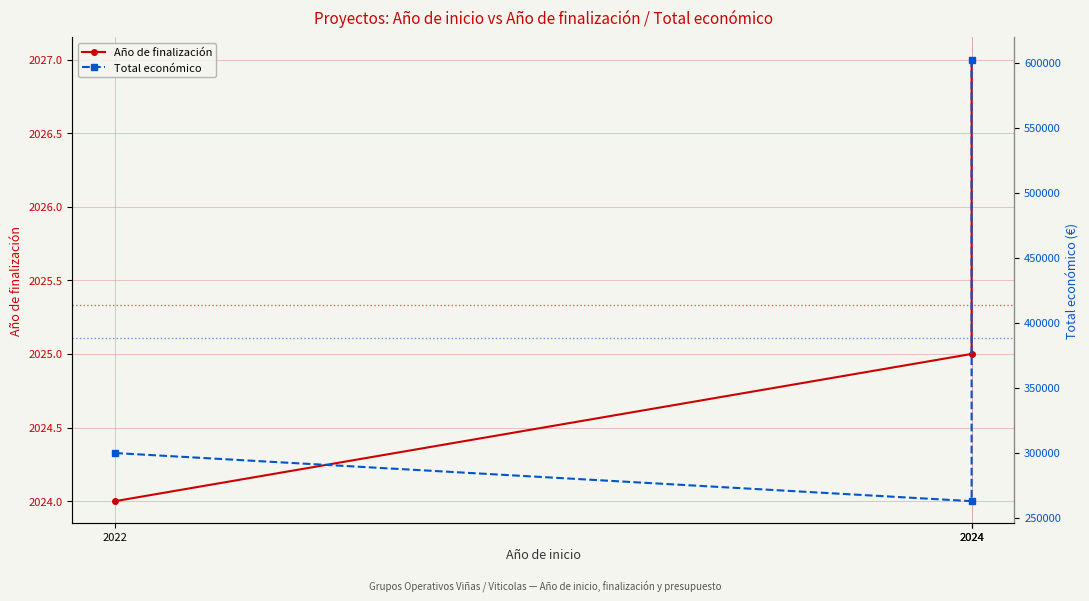

At which category does the chart reach its minimum across all series?

2022